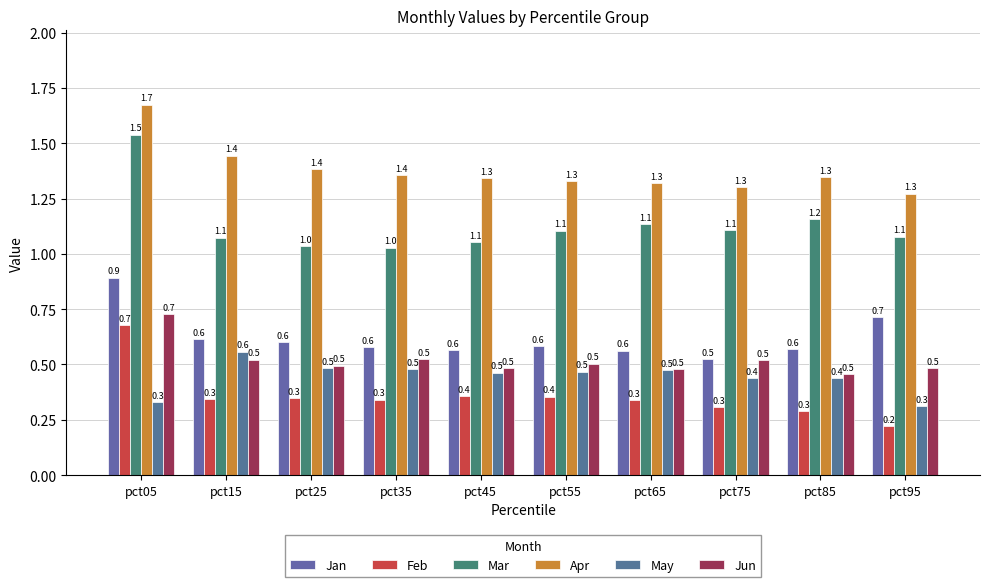

What is the average value of the Mar series?

1.1